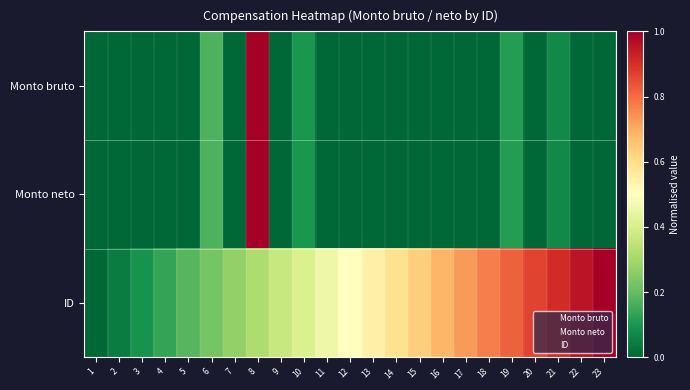

List the series in order of their peak value, lowest first.

Monto bruto, Monto neto, ID